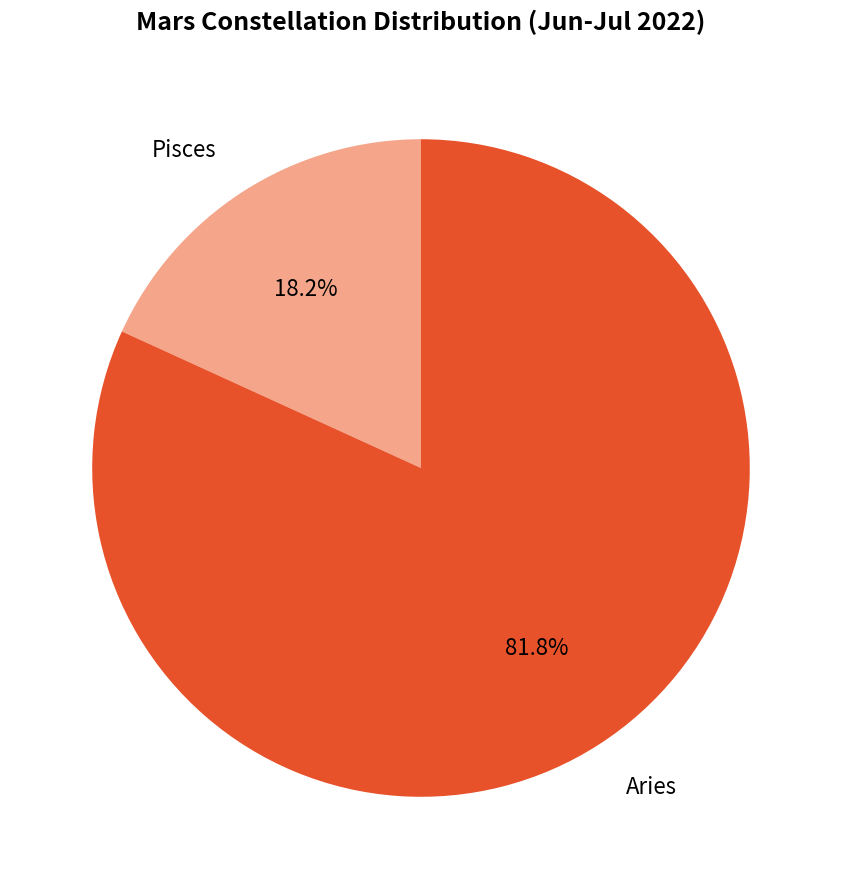

Rank the categories by value from highest to lowest.

Aries, Pisces